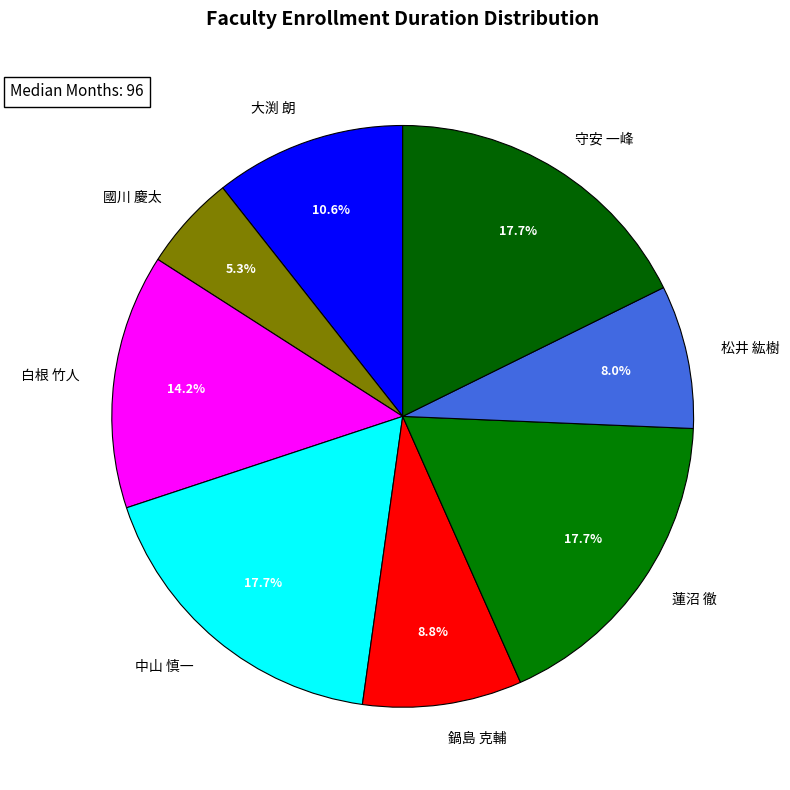

True or false: 國川 慶太 accounts for 5% of the total.

True